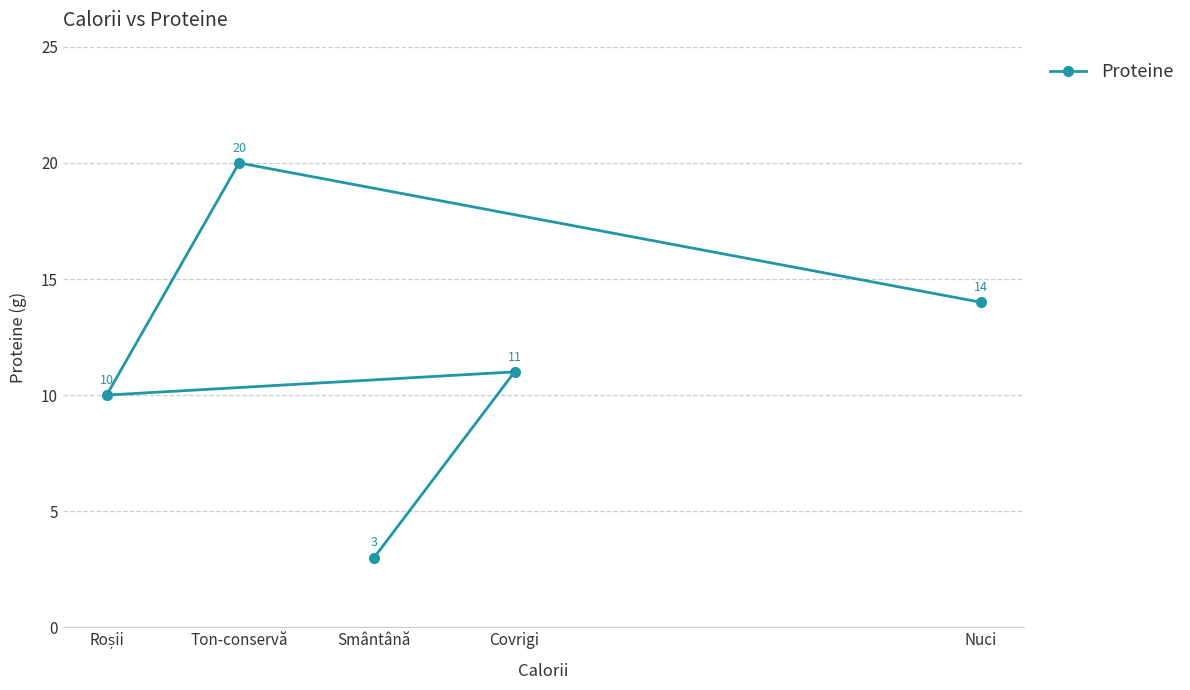

Which label corresponds to the largest value in the chart?

Ton-conservă